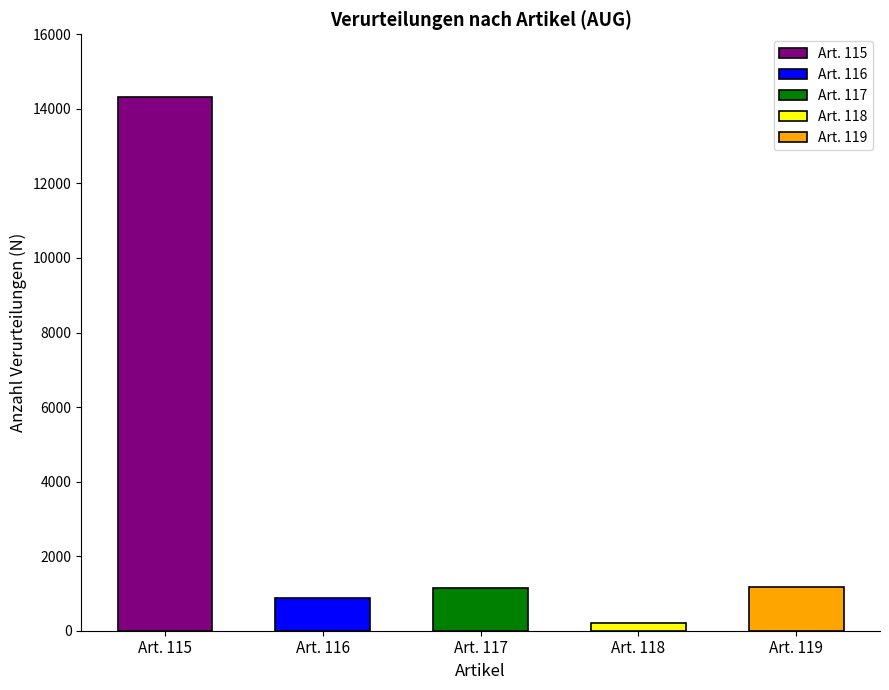

The value at Art. 119 is 793. True or false?

False